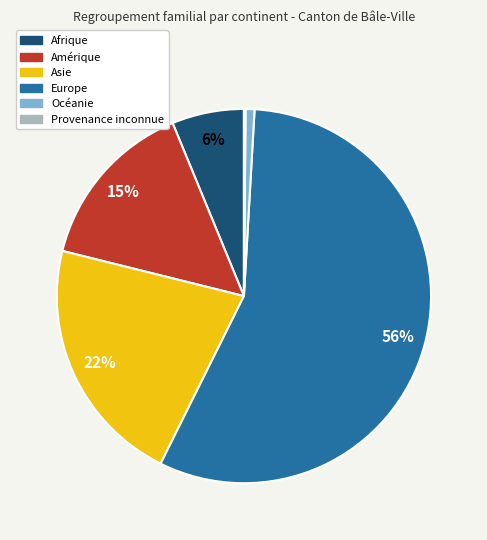

Is it true that Océanie is 1% of the pie?

True